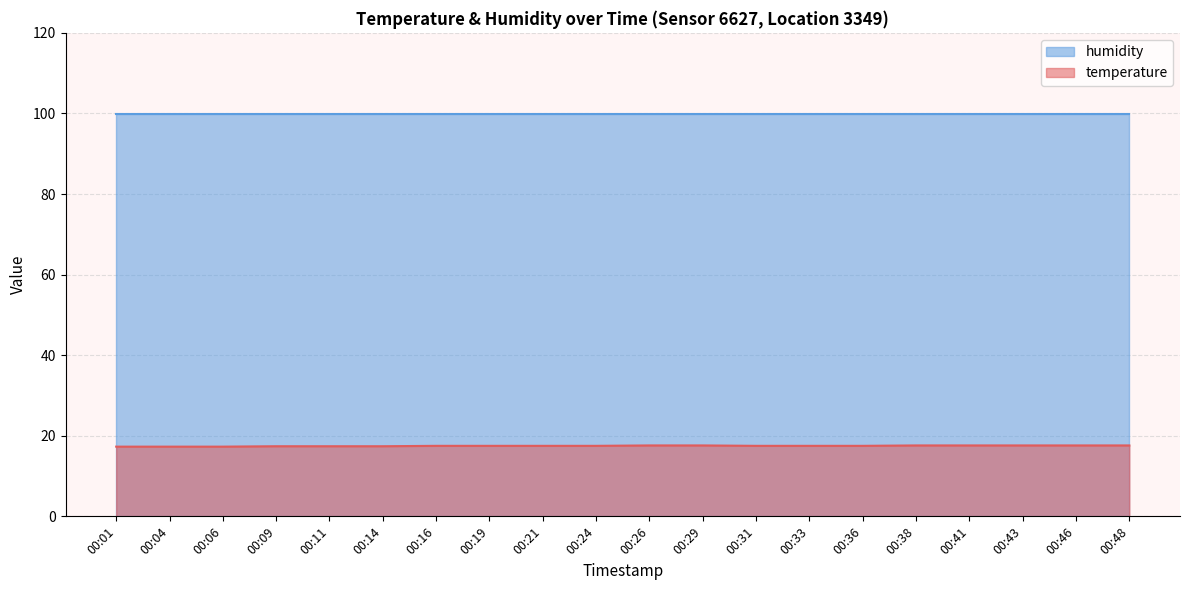

What is the sum of all values?

349.8